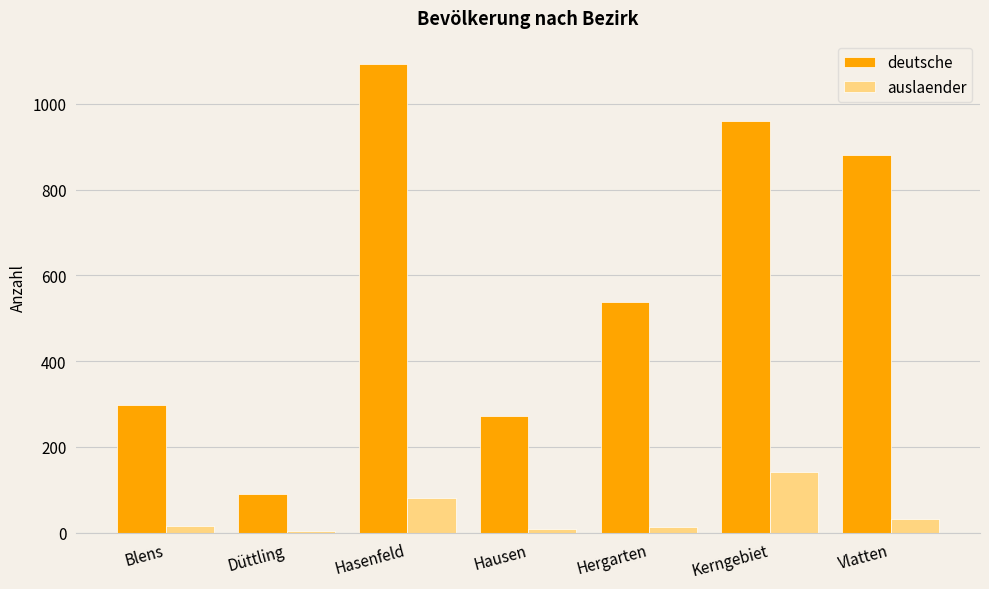

What is the maximum value for deutsche?

1093